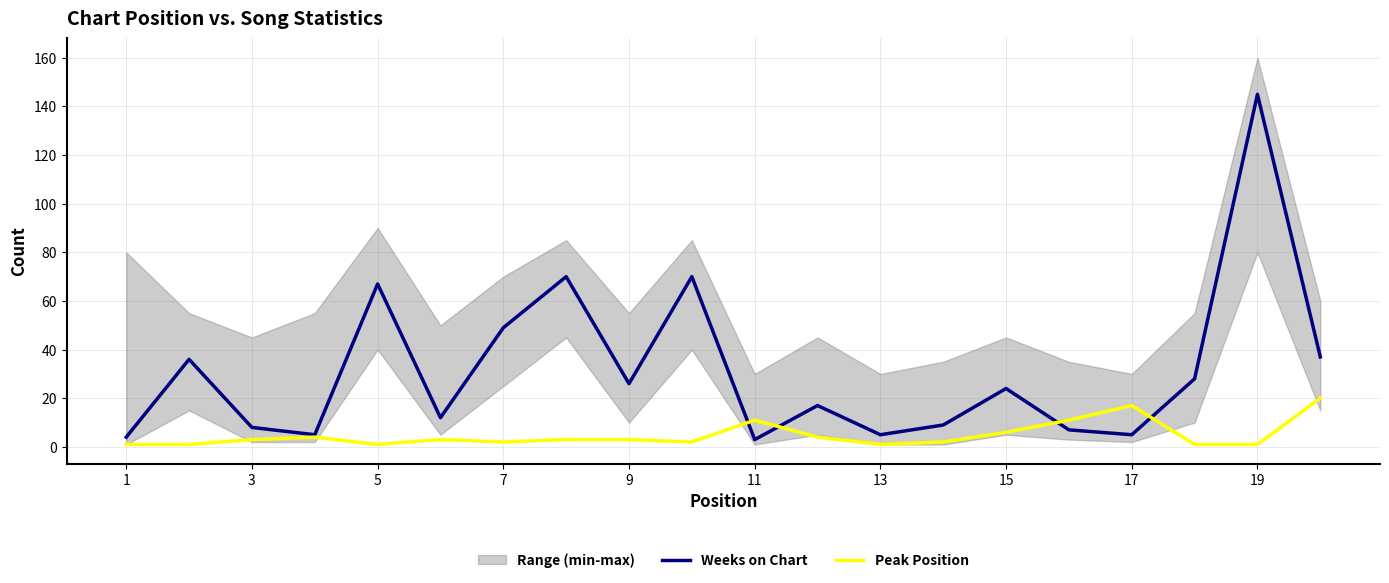

What is the difference between the second highest and second lowest values in the Weeks on Chart series?

66